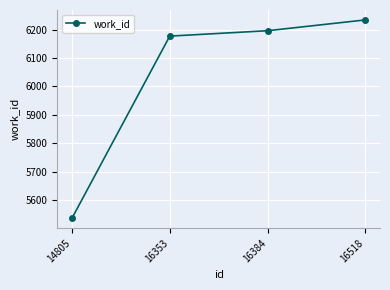

At which label is the value closest to 5885?

16353